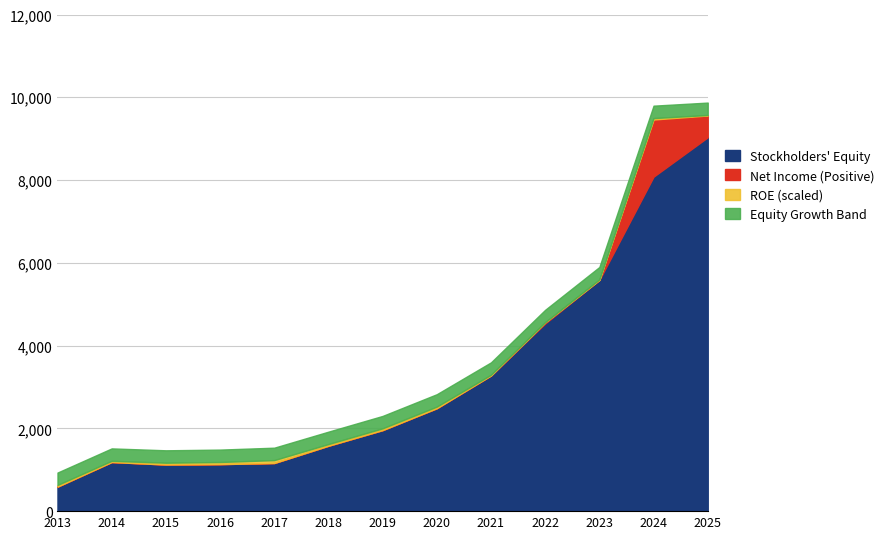

The Stockholders' Equity series shows 4483.8 at 2025. True or false?

False